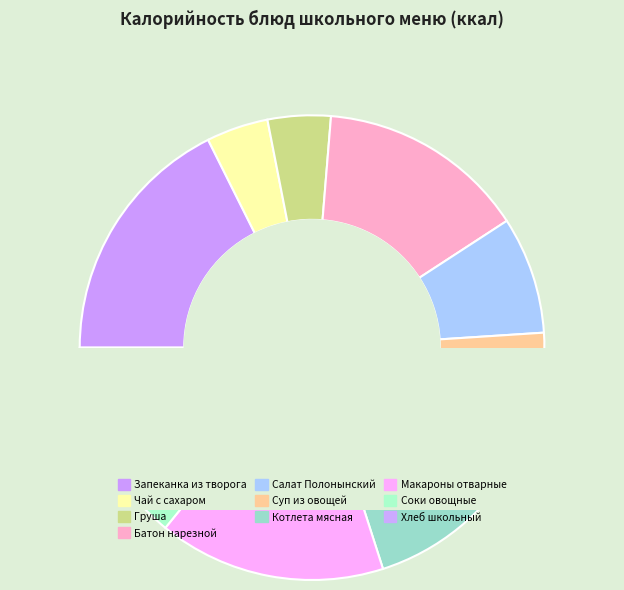

How much of the chart is everything except Батон нарезной?

85.5%